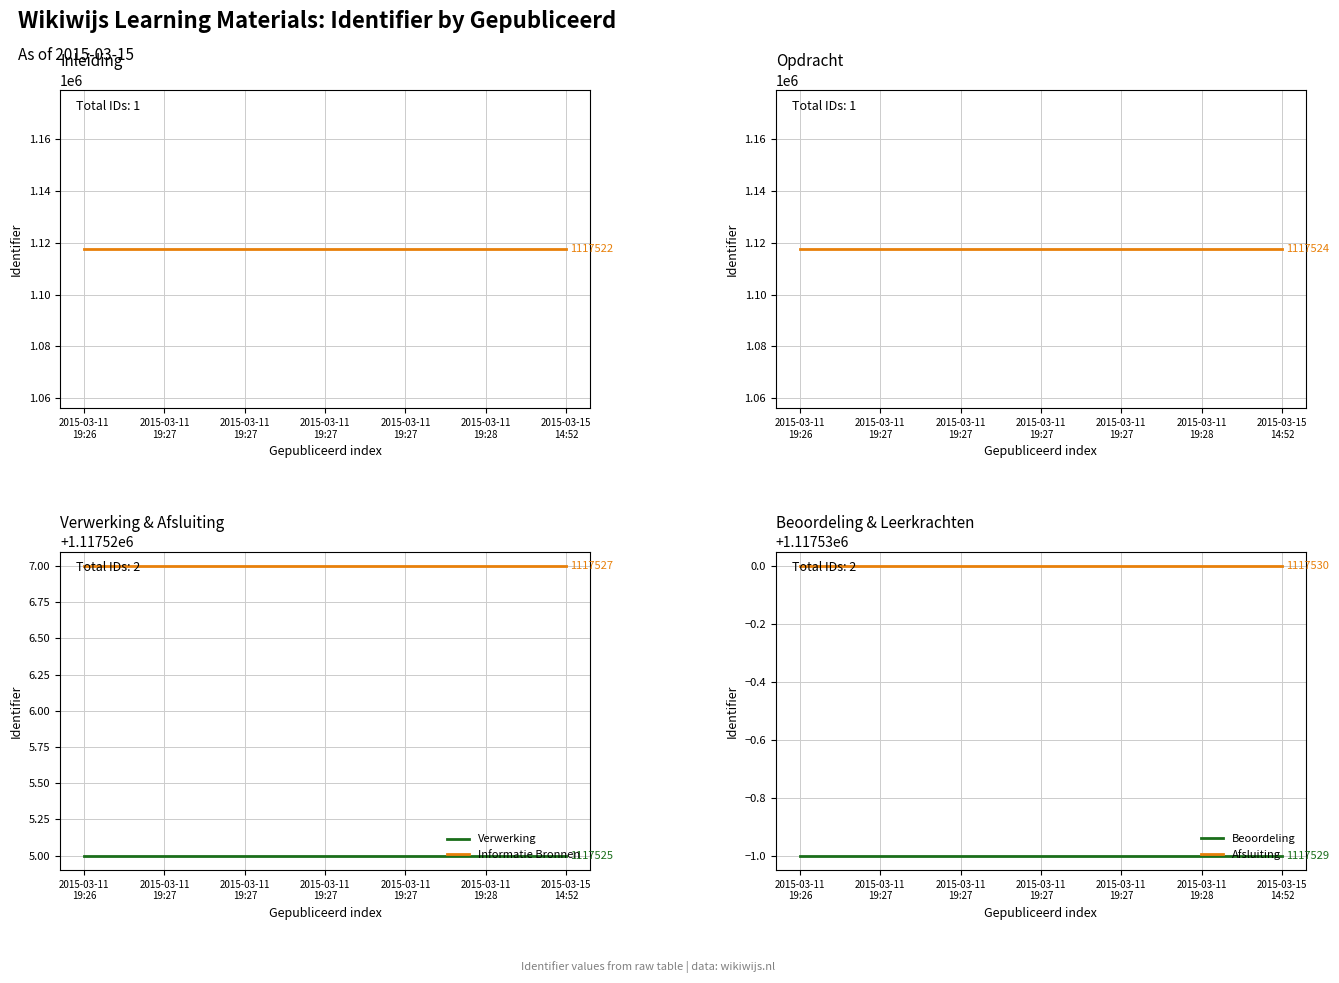

List the series in order of their peak value, lowest first.

Inleiding, Opdracht, Verwerking, Informatie Bronnen, Beoordeling, Afsluiting